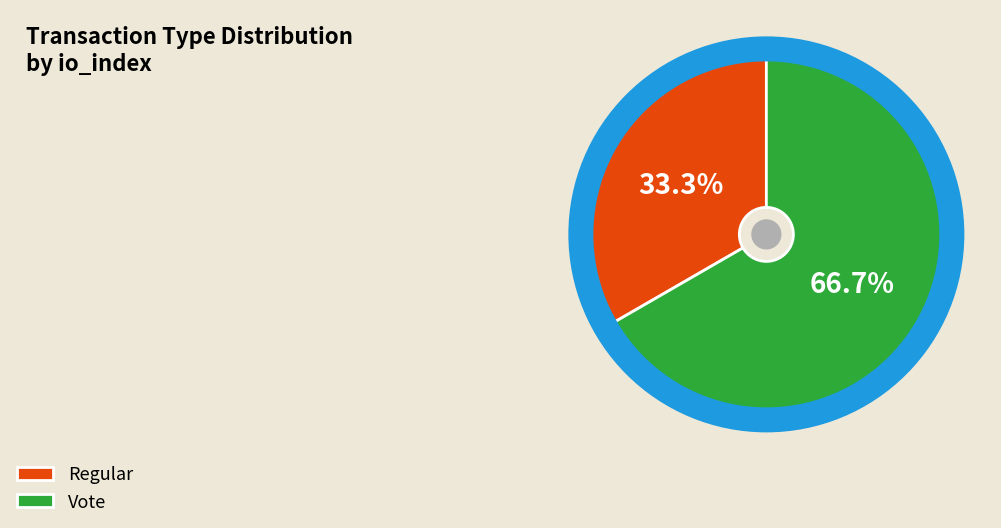

Rank the categories by value from lowest to highest.

Regular, Vote